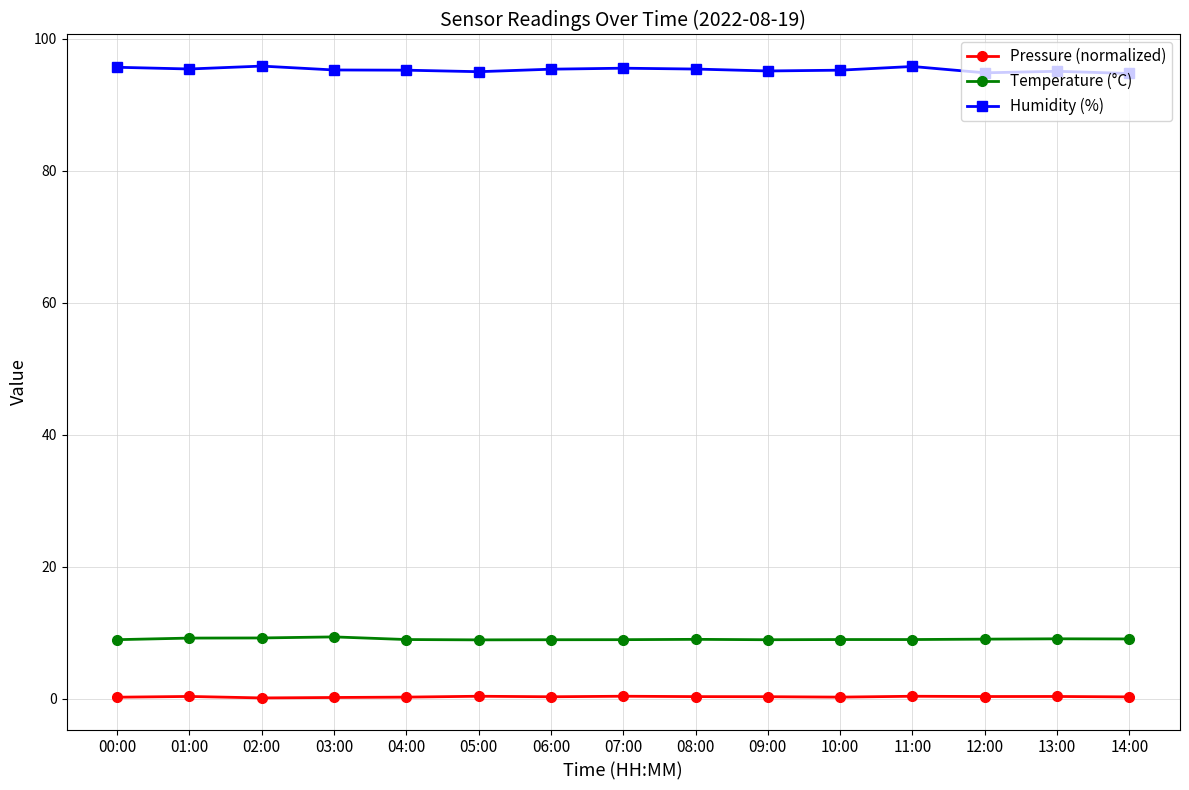

What is the difference between the highest and lowest values at 04:00?

94.9